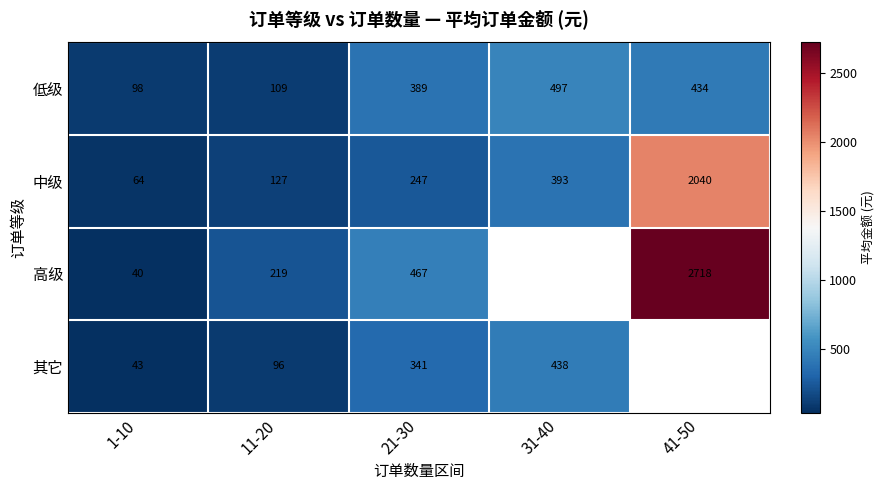

Rank the series at 21-30 from highest to lowest value.

高级, 低级, 其它, 中级